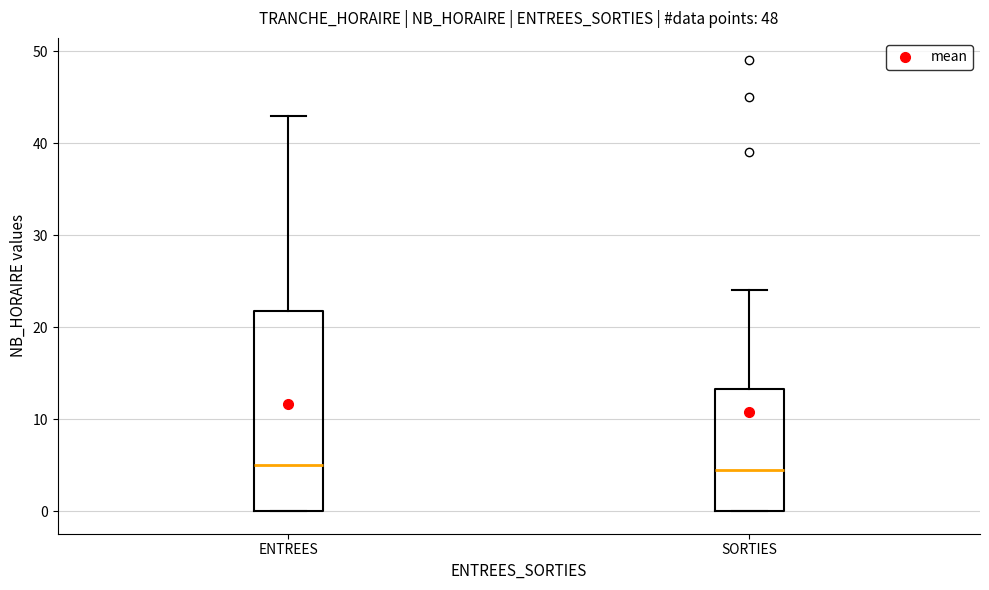

Reading left to right, read every box against the y-axis: the position of its median line, the range the box covers, and the ends of its whiskers. The values are not printed on the chart, so give them approximately, as read against the axis.

ENTREES: median 5, box 0 to 22, whiskers 0 to 43
SORTIES: median 5, box 0 to 13, whiskers 0 to 24